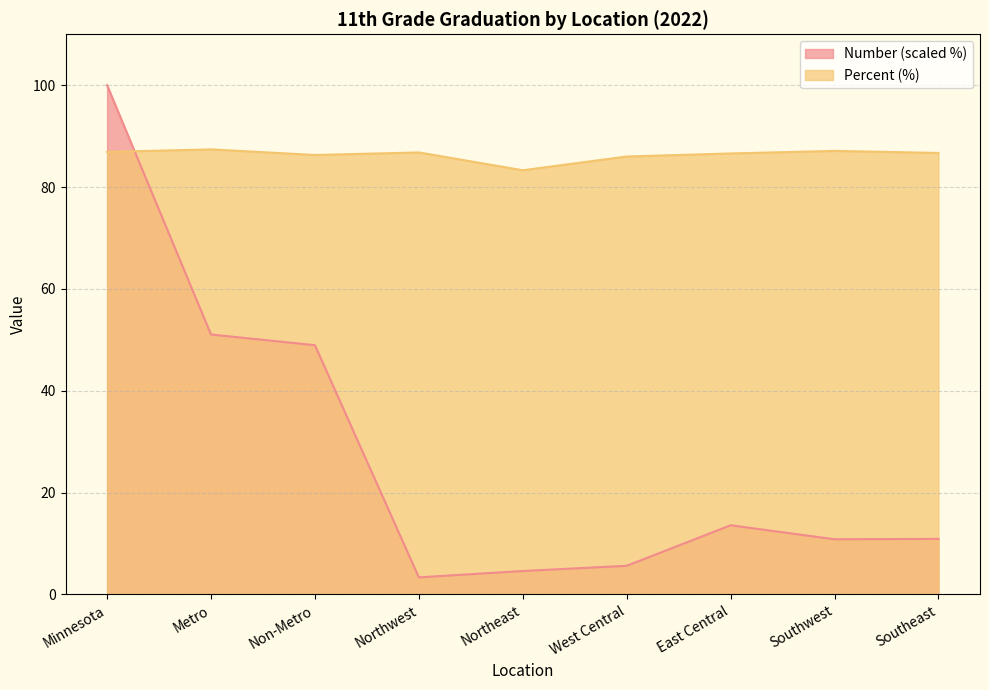

Which category has the lowest value in the Number series?

Northwest